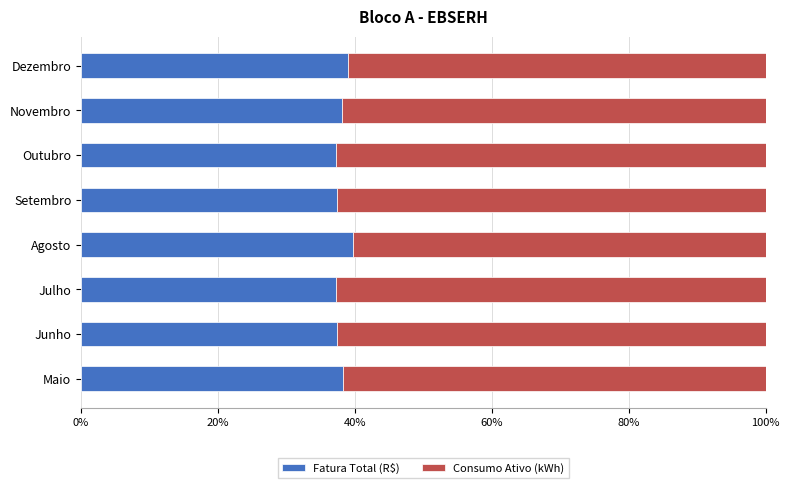

What is the minimum value for Fatura Total (R$)?

37.2